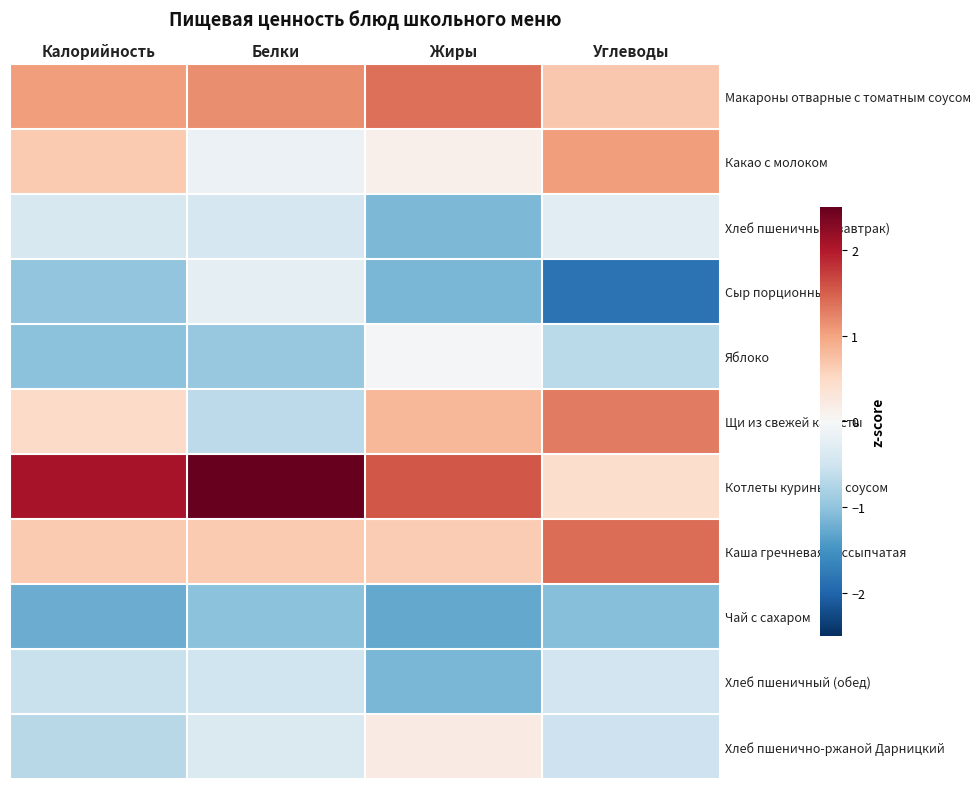

Count the number of categories in the chart.

4